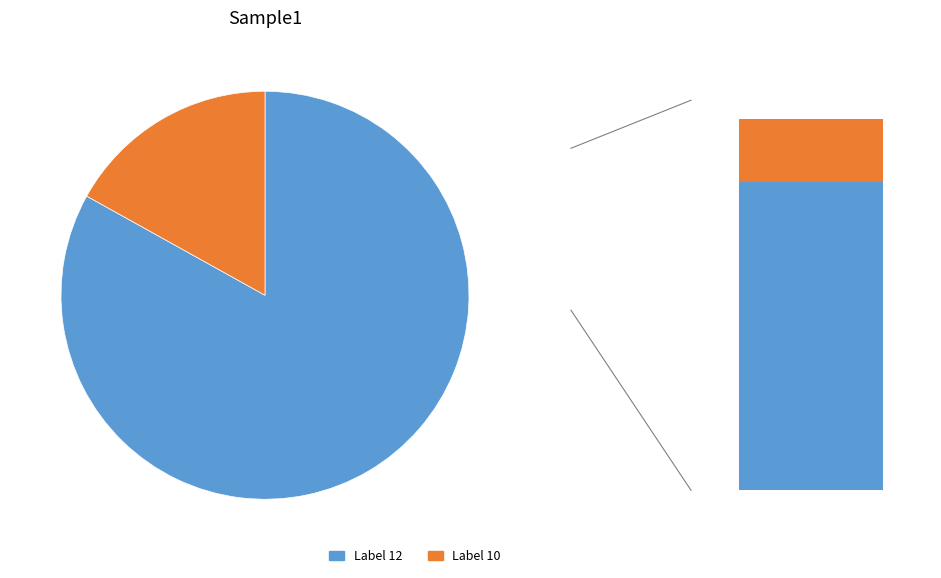

How many slices are in this pie chart?

2